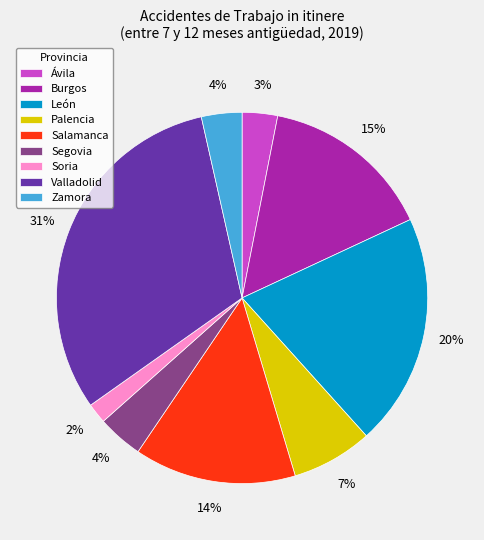

Is there any slice that represents more than half of the pie?

No